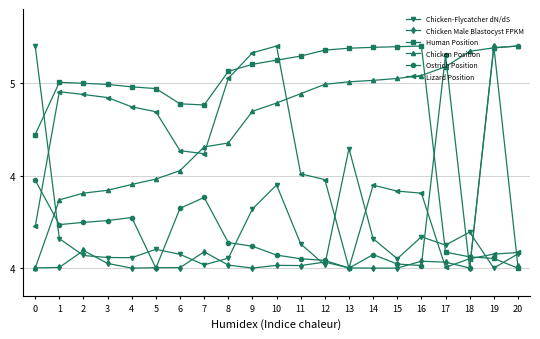

Which category has the lowest value in the Chicken Male Blastocyst FPKM series?

15